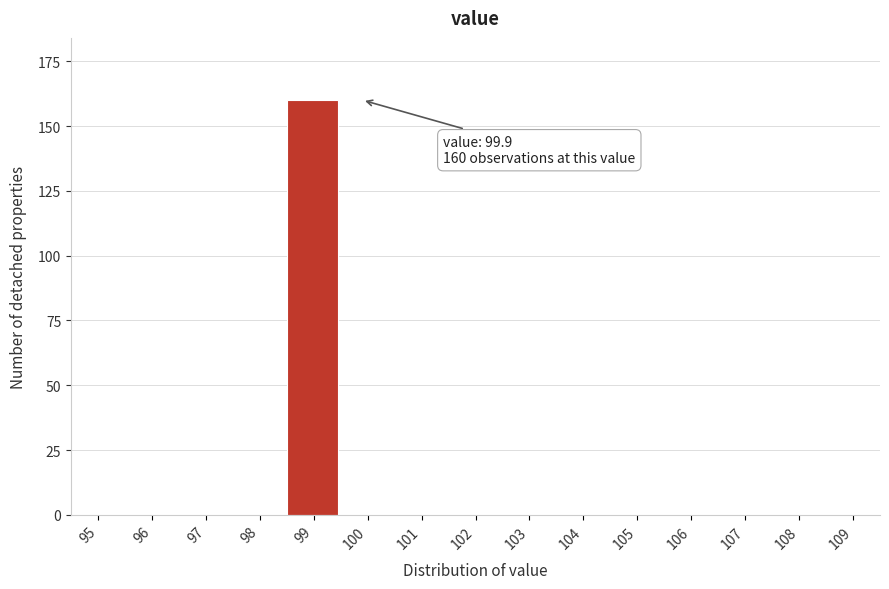

Reading left to right, transcribe all the data shown in this chart.

95=0	96=0	97=0	98=0	99=160	100=0	101=0	102=0	103=0	104=0	105=0	106=0	107=0	108=0	109=0